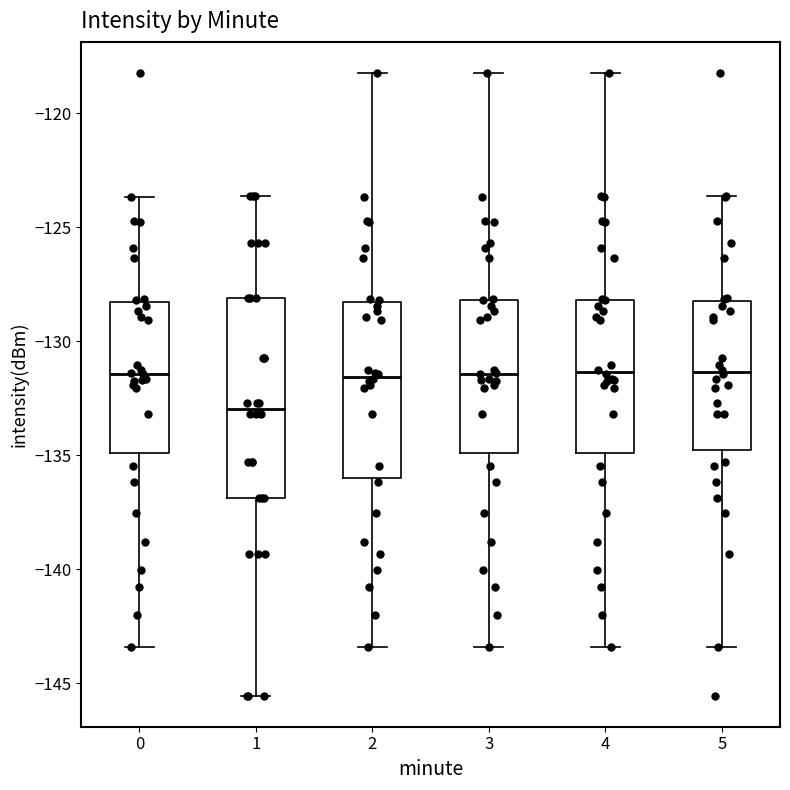

Reading left to right, read every box against the y-axis: the position of its median line, the range the box covers, and the ends of its whiskers. The values are not printed on the chart, so give them approximately, as read against the axis.

0: median -131.5, box -135.0 to -128.5, whiskers -143.5 to -123.5
1: median -133.0, box -137.0 to -128.0, whiskers -145.5 to -123.5
2: median -131.5, box -136.0 to -128.5, whiskers -143.5 to -118.0
3: median -131.5, box -135.0 to -128.0, whiskers -143.5 to -118.0
4: median -131.5, box -135.0 to -128.0, whiskers -143.5 to -118.0
5: median -131.5, box -135.0 to -128.0, whiskers -143.5 to -123.5